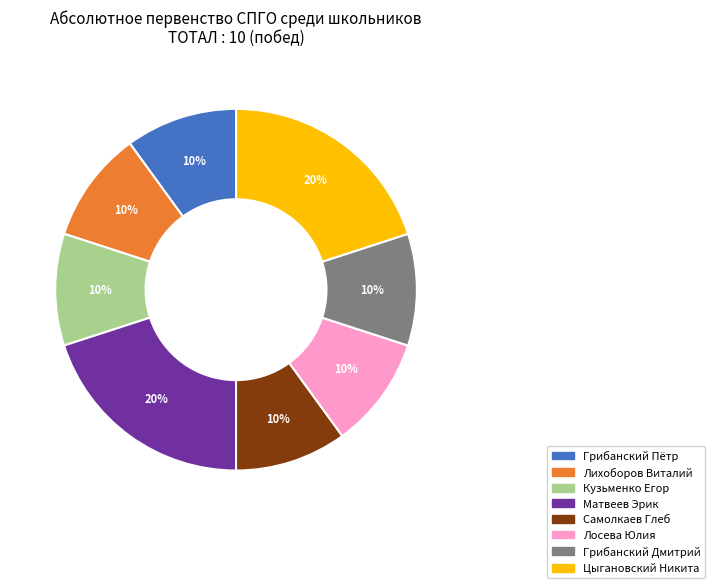

Is there a majority slice in this chart?

No